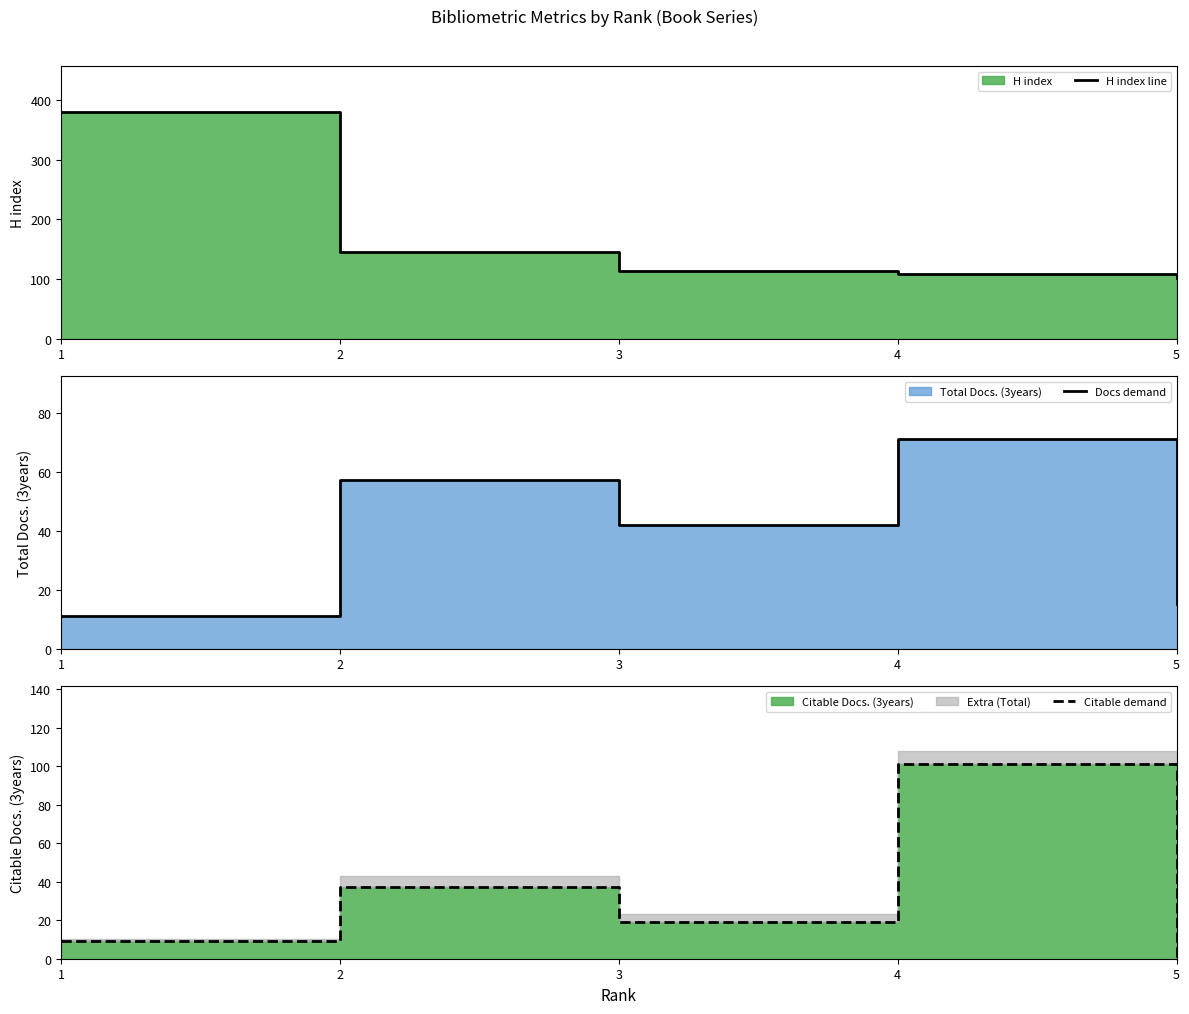

At which category does Citable demand reach its first local valley?

3